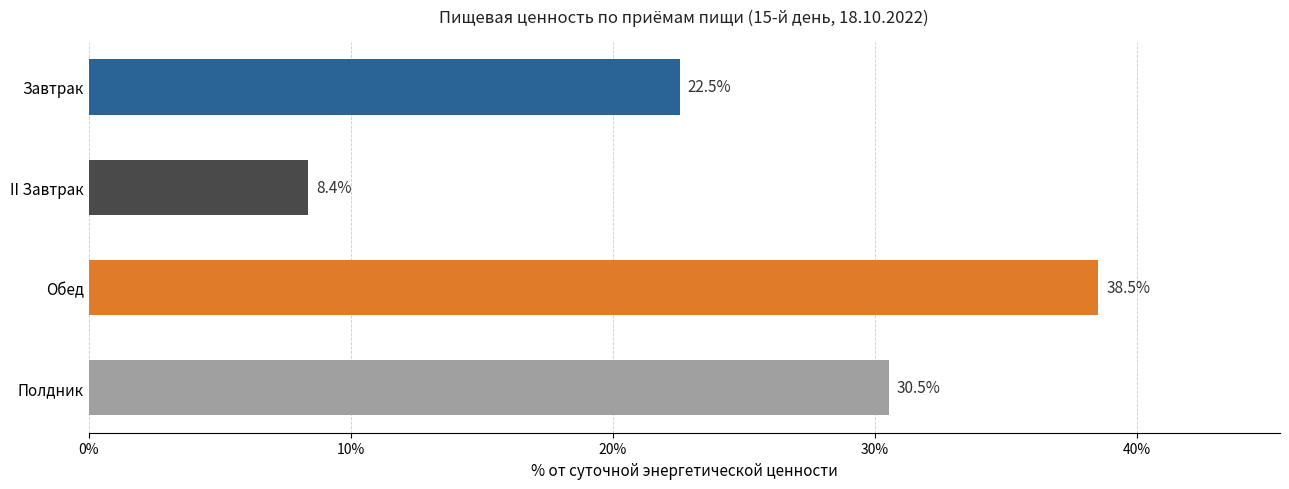

What is the minimum value shown in the chart?

8.4